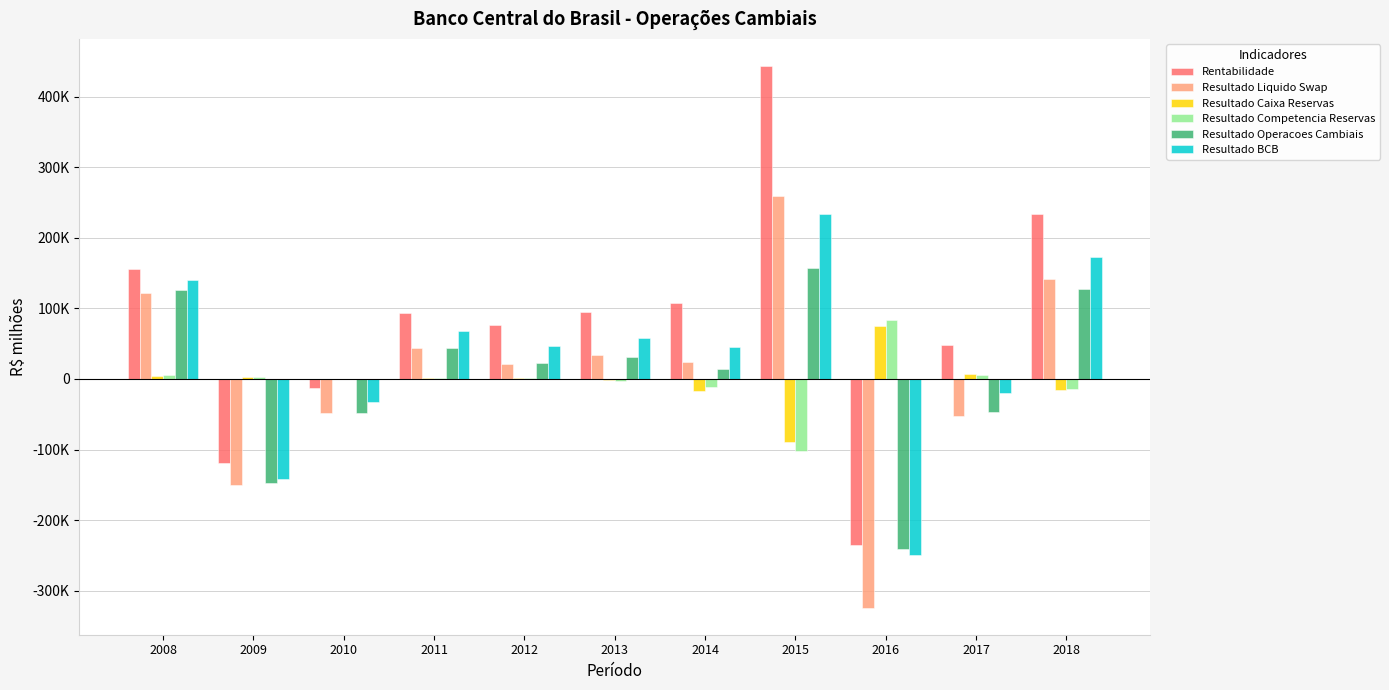

The Rentabilidade series shows 129806.0 at 2015. True or false?

False